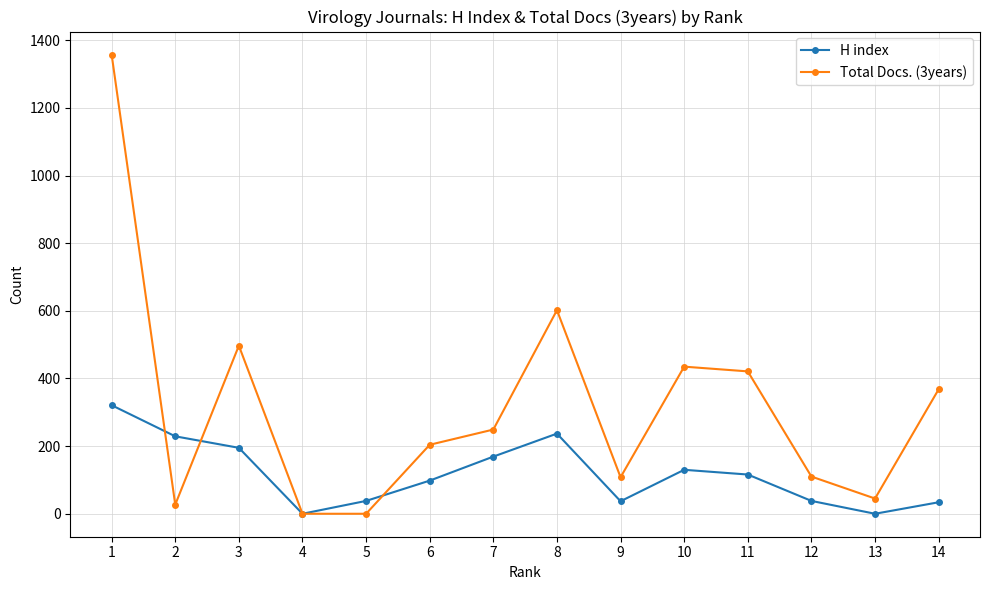

What is the maximum value shown in the chart?

1358